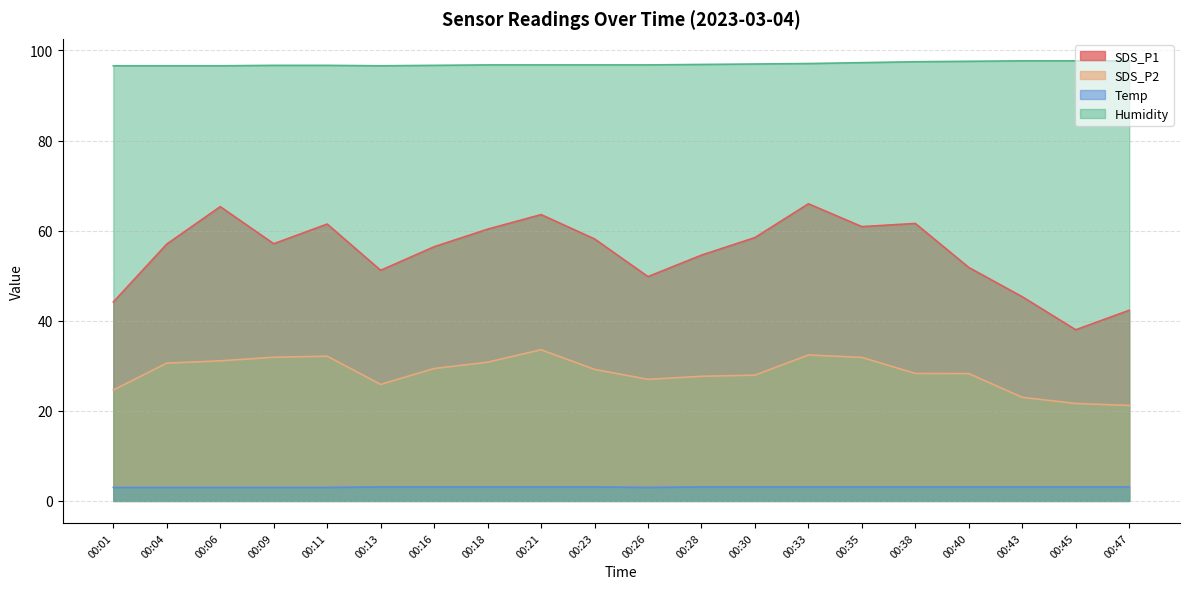

Which series has the largest total across all categories?

Humidity